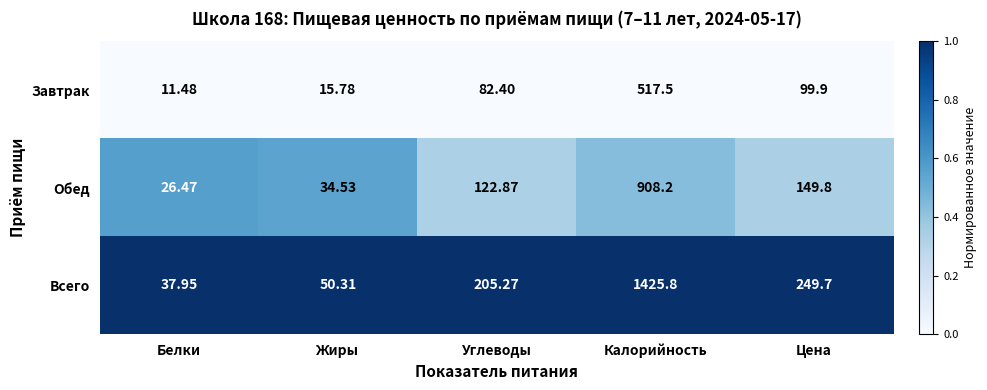

List the series in order of their overall mean, lowest first.

Завтрак, Обед, Всего